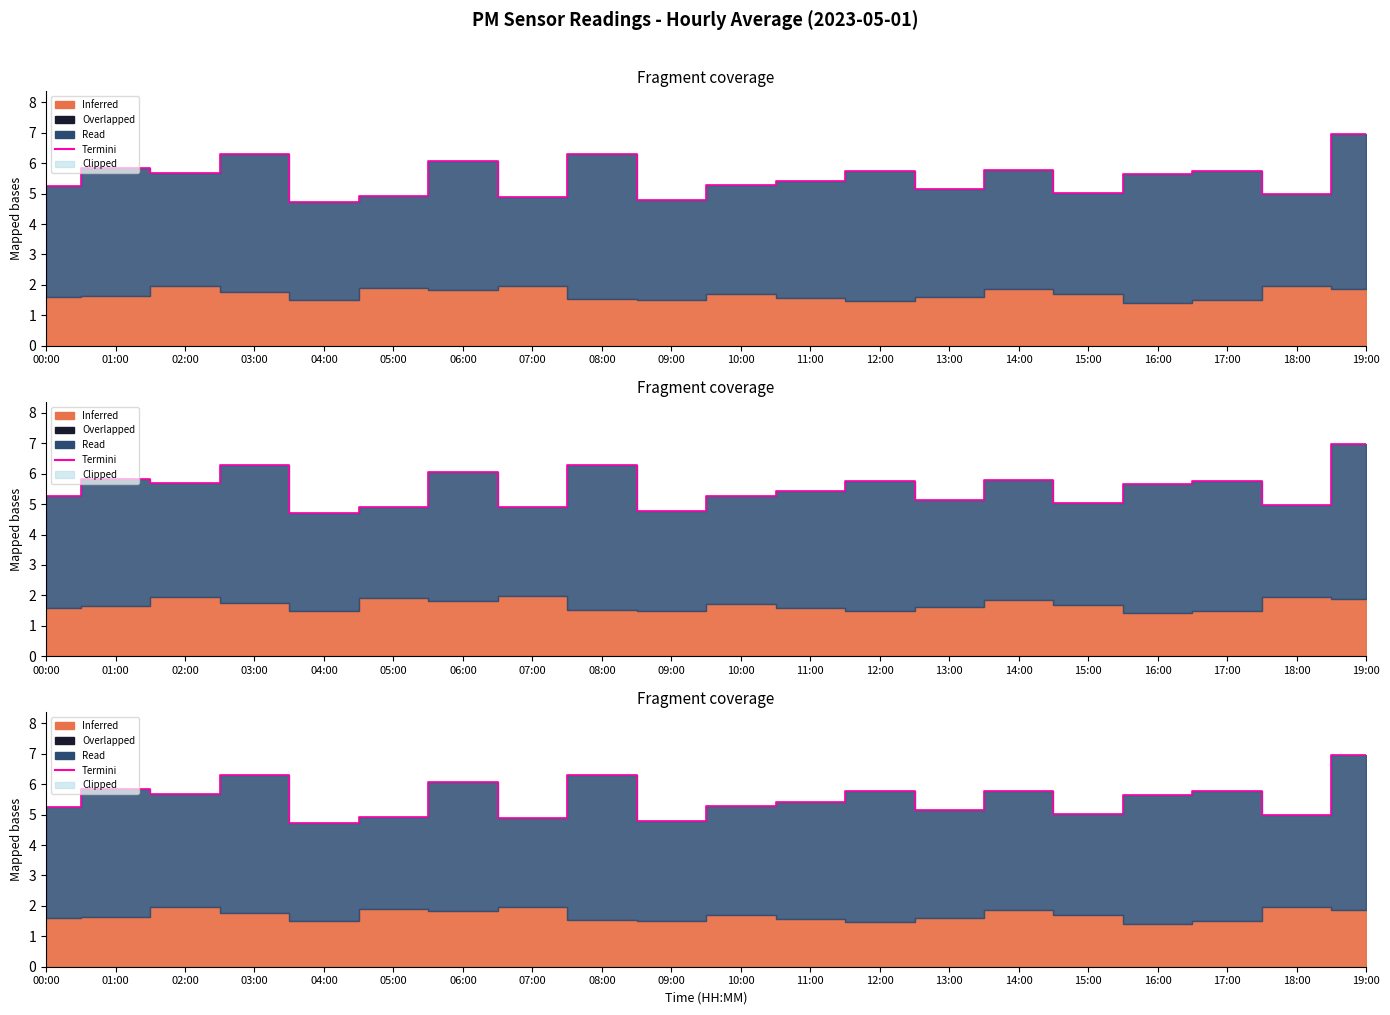

Where is the first local maximum?

01:00